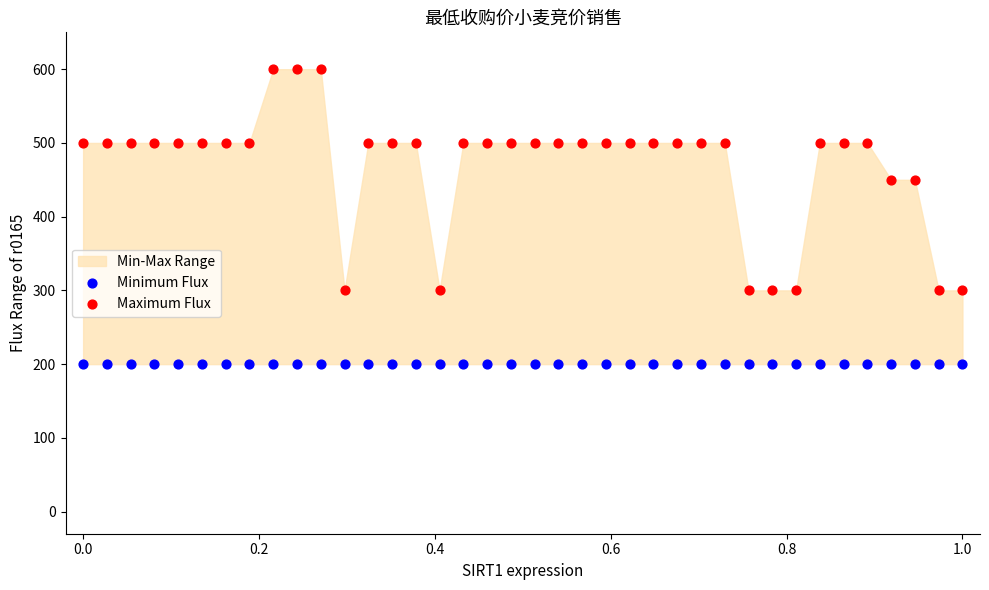

Which series reaches the minimum Y coordinate?

Minimum Flux